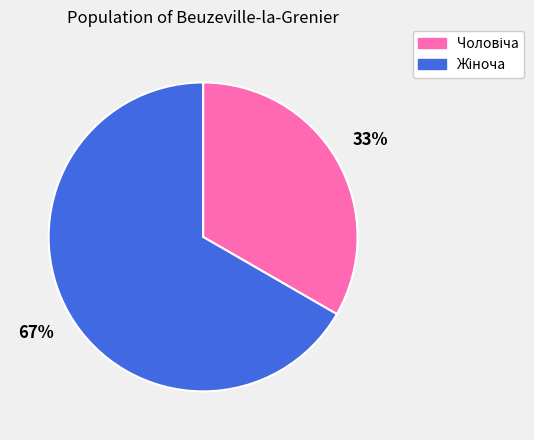

To the nearest percent, what is the average slice percentage?

50%